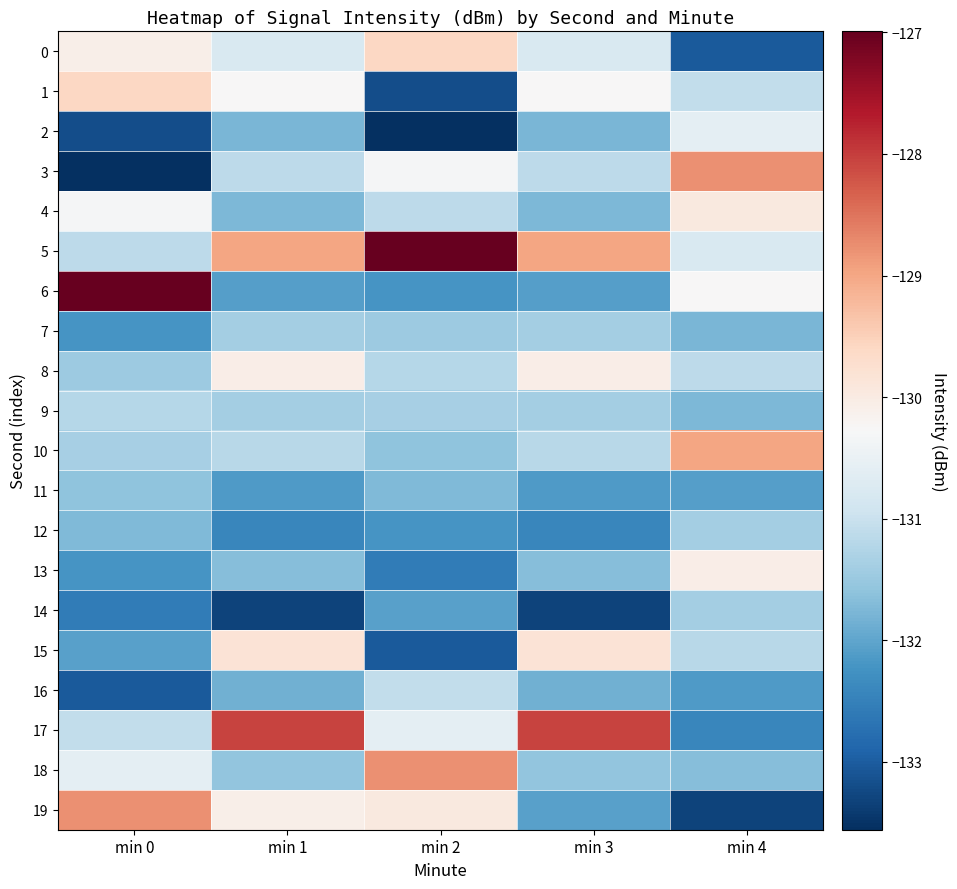

Which series has the largest total across all categories?

5